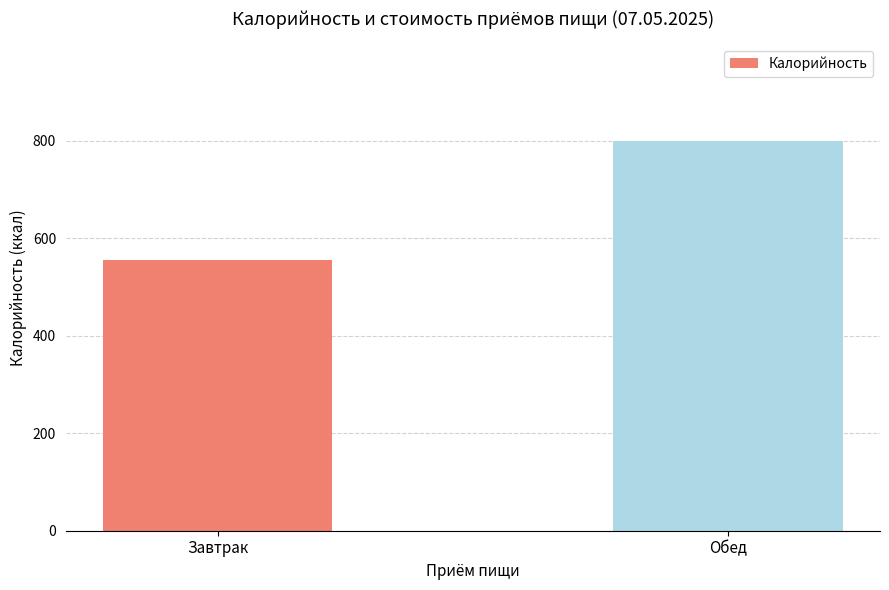

Rank the categories by value from lowest to highest.

Завтрак, Обед